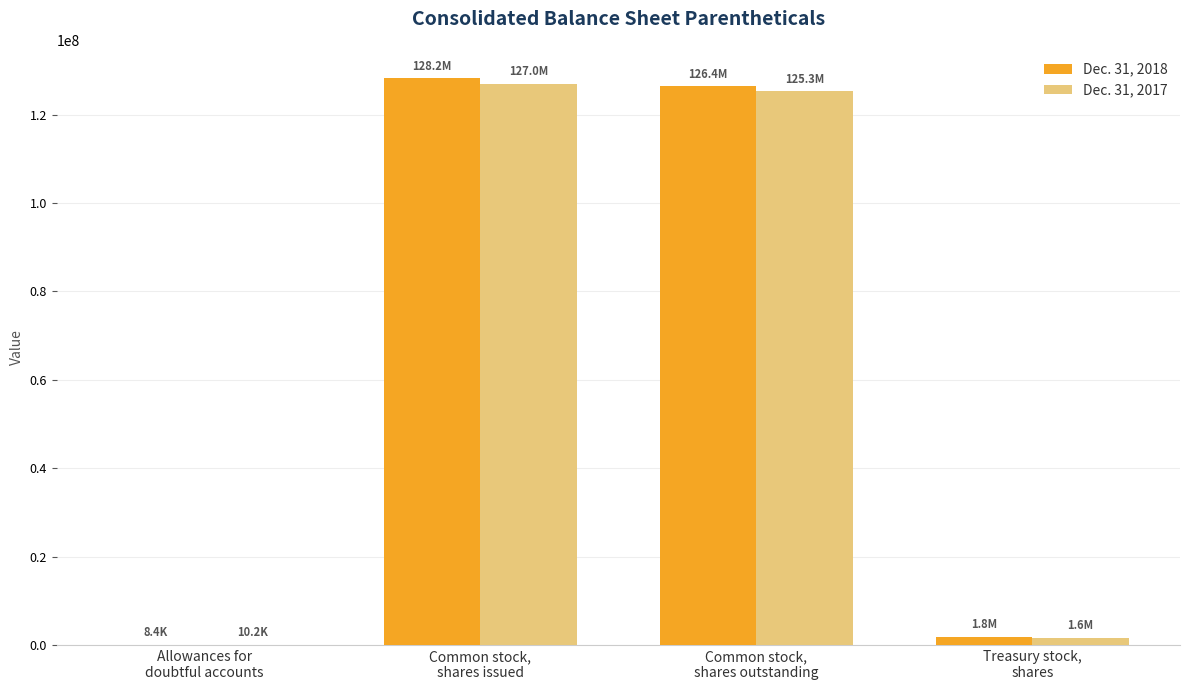

What is the maximum value shown in the chart?

128229030